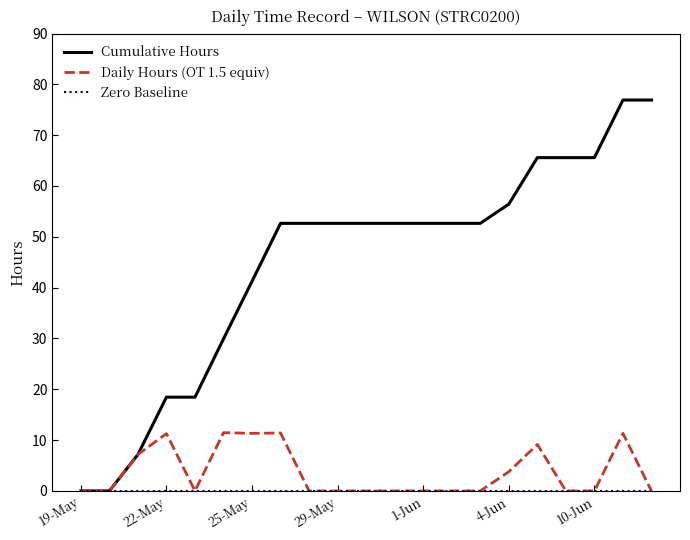

Which series has the widest spread of values?

Cumulative Hours